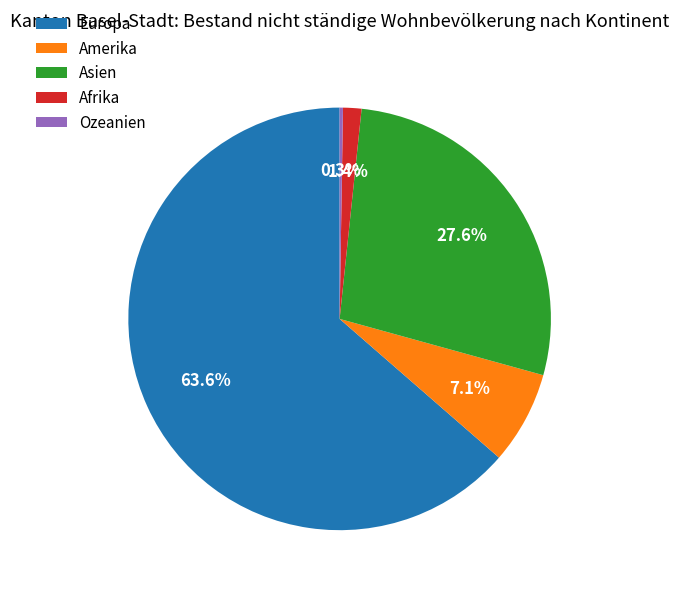

The Afrika slice represents 11% of the pie. True or false?

False